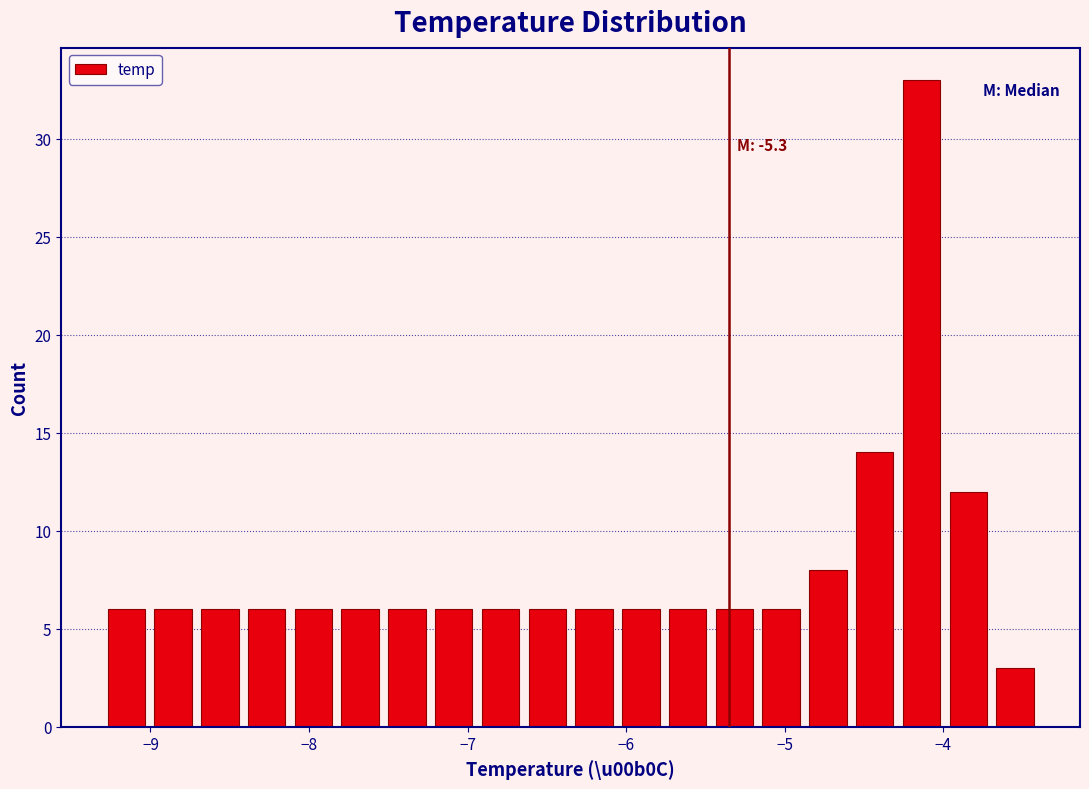

Around what value on the x-axis is the tallest bar? Give the approximate position of its centre, as read against the axis.

-4.1